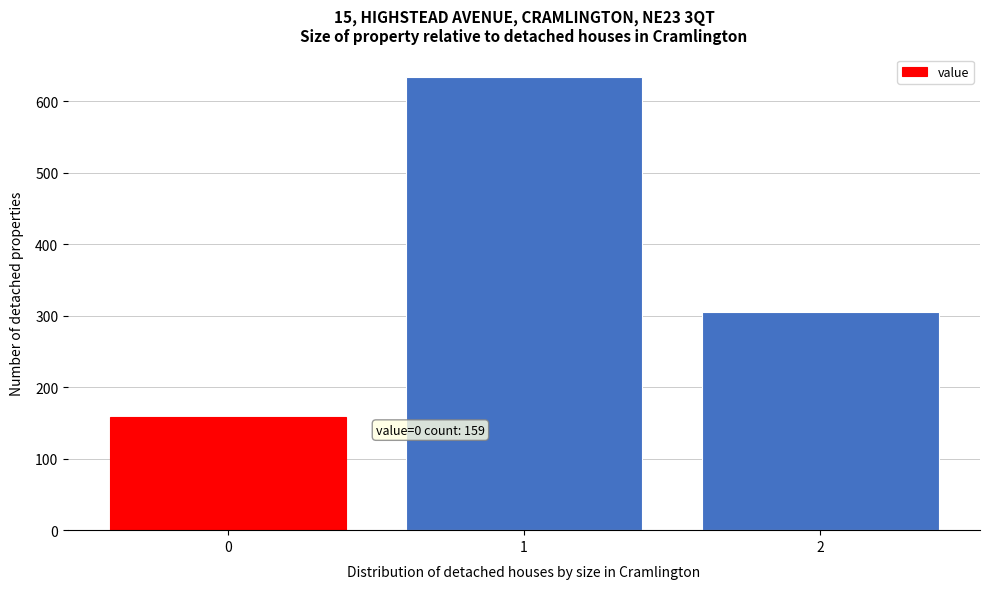

Reading left to right, list all the values displayed in this chart.

159	634	306